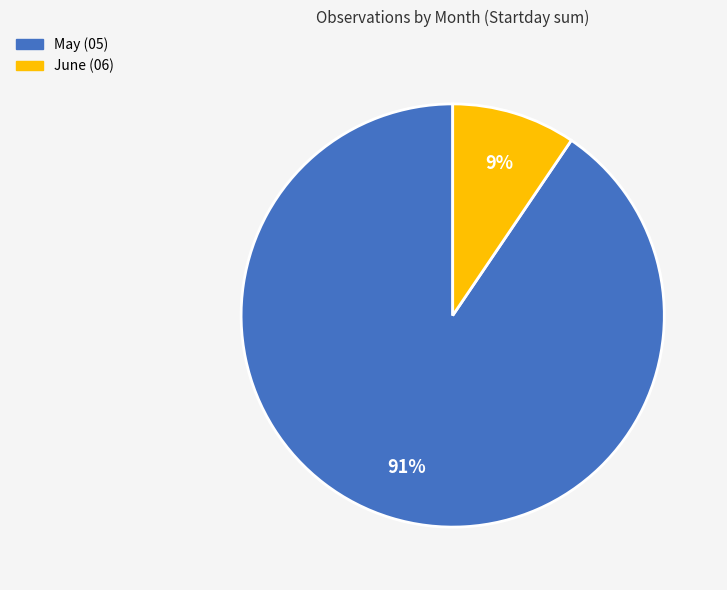

Count the number of slices in the pie.

2